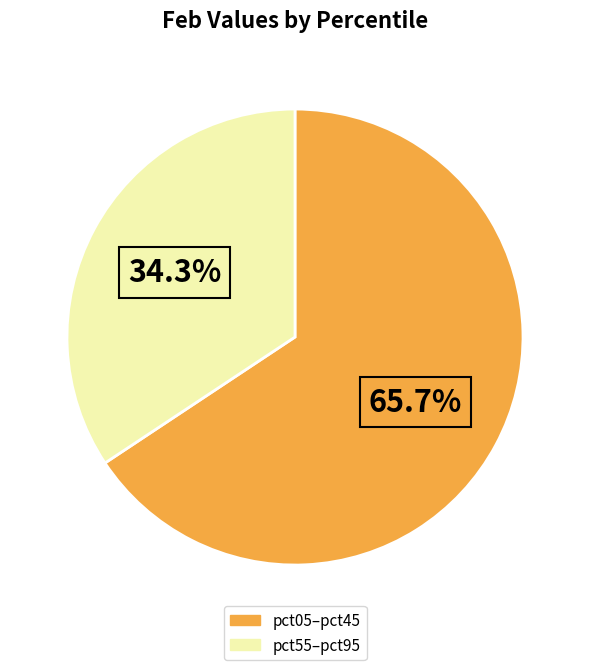

Does any single category account for the majority?

Yes